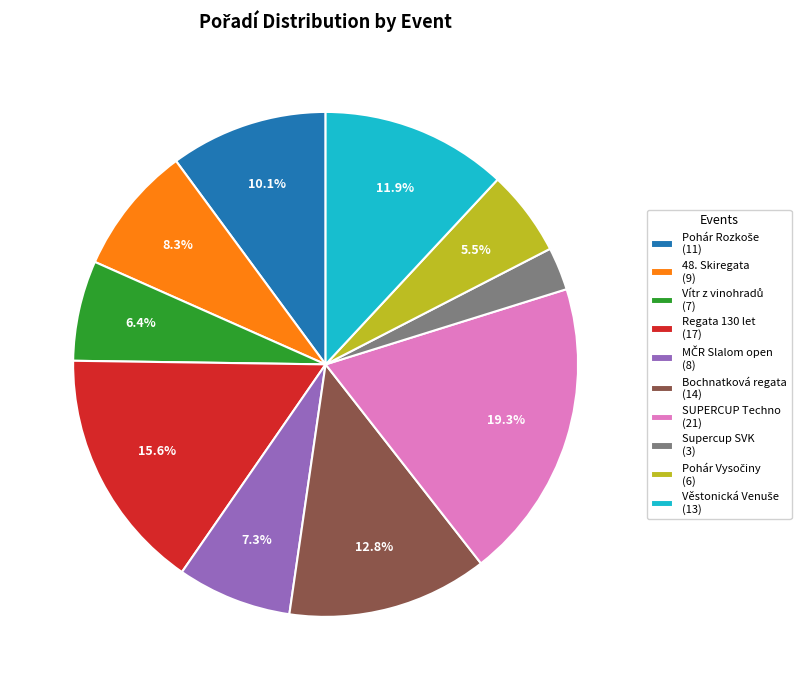

Is there a majority slice in this chart?

No